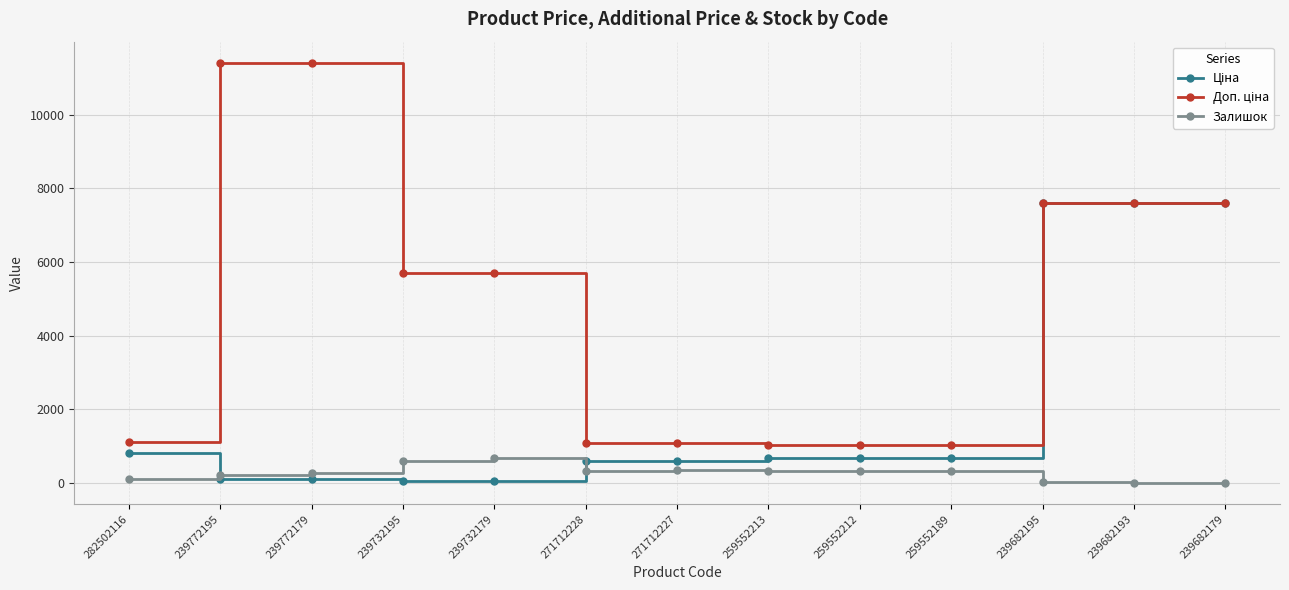

At how many categories does at least one series exceed 2264?

7